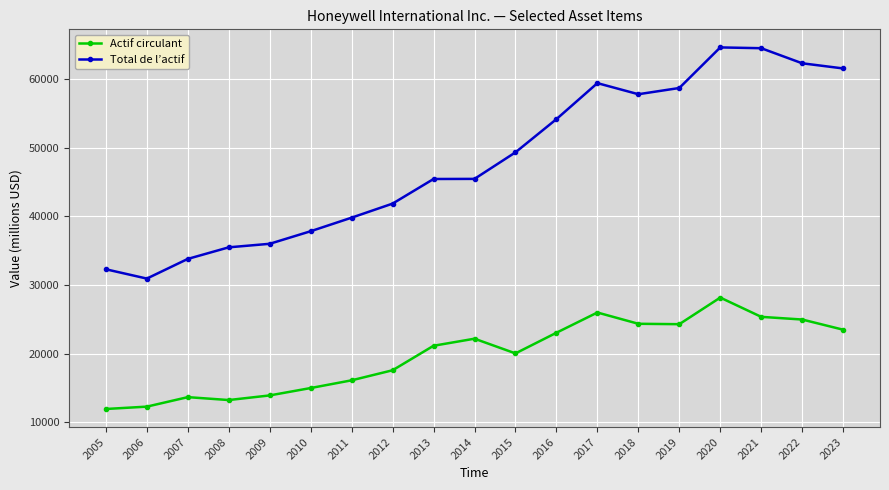

What is the total value across all series at 2019?

82982